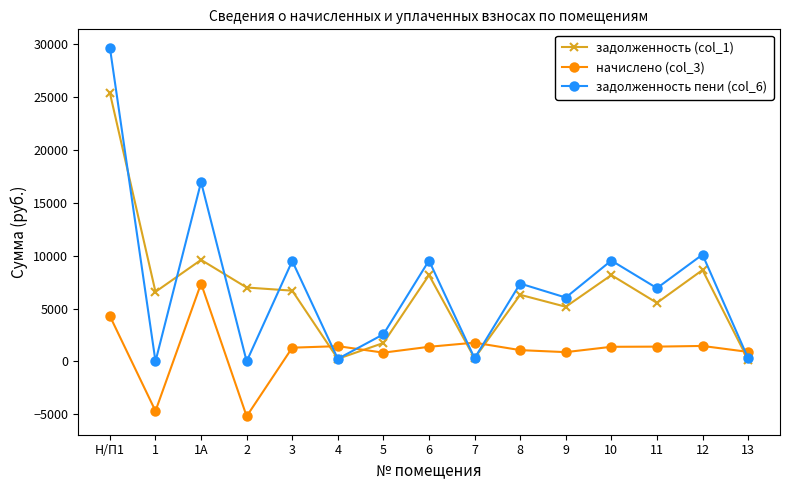

Which label corresponds to the smallest value in the chart?

2